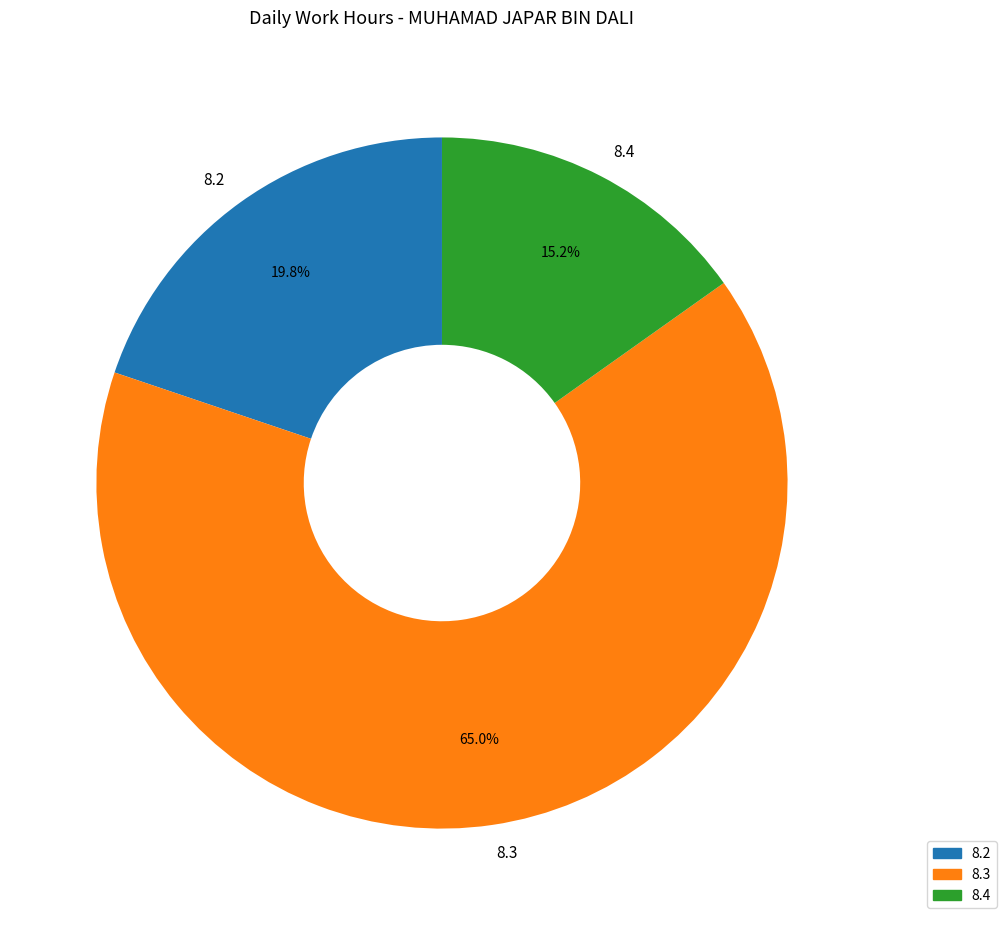

Rank the categories by value from highest to lowest.

8.3, 8.2, 8.4